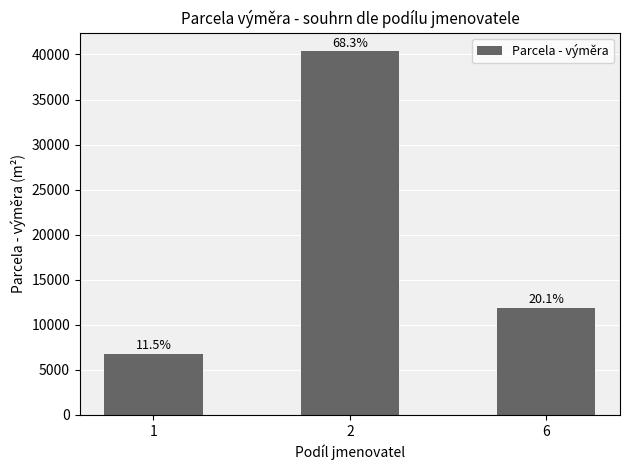

Are the bars horizontal?

No